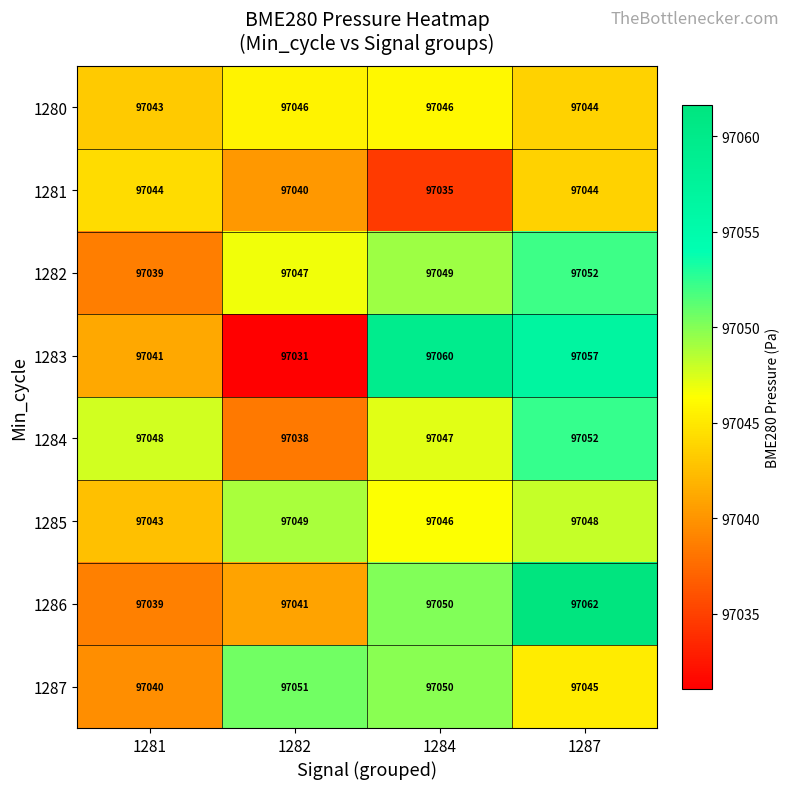

What is the maximum value shown in the chart?

97062